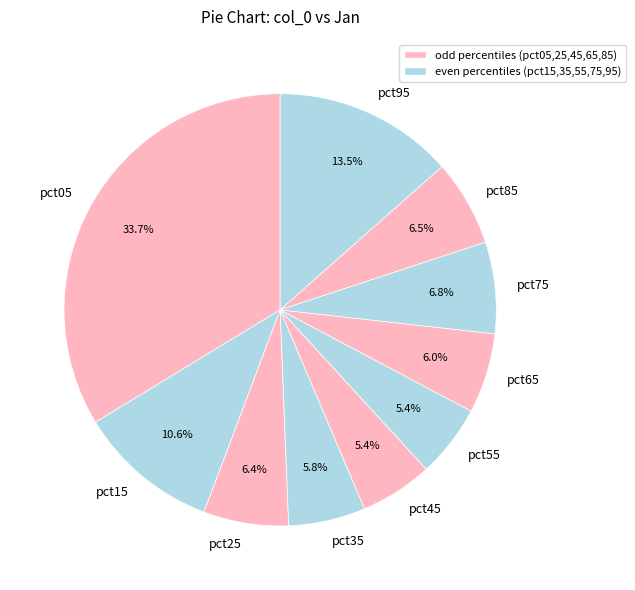

Count the number of slices in the pie.

10